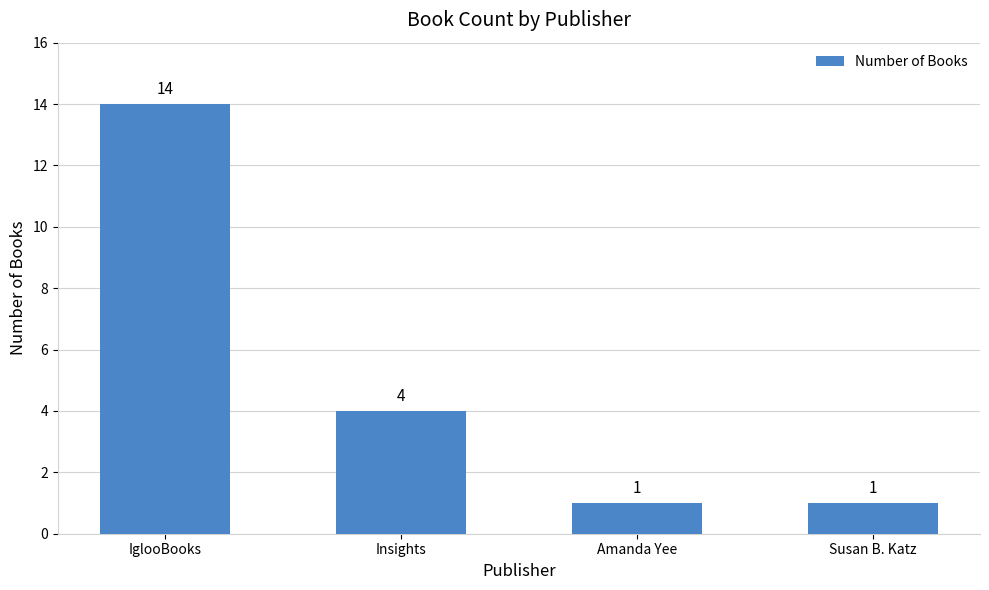

What is the ratio of the value at Susan B. Katz to the value at Amanda Yee?

1.0